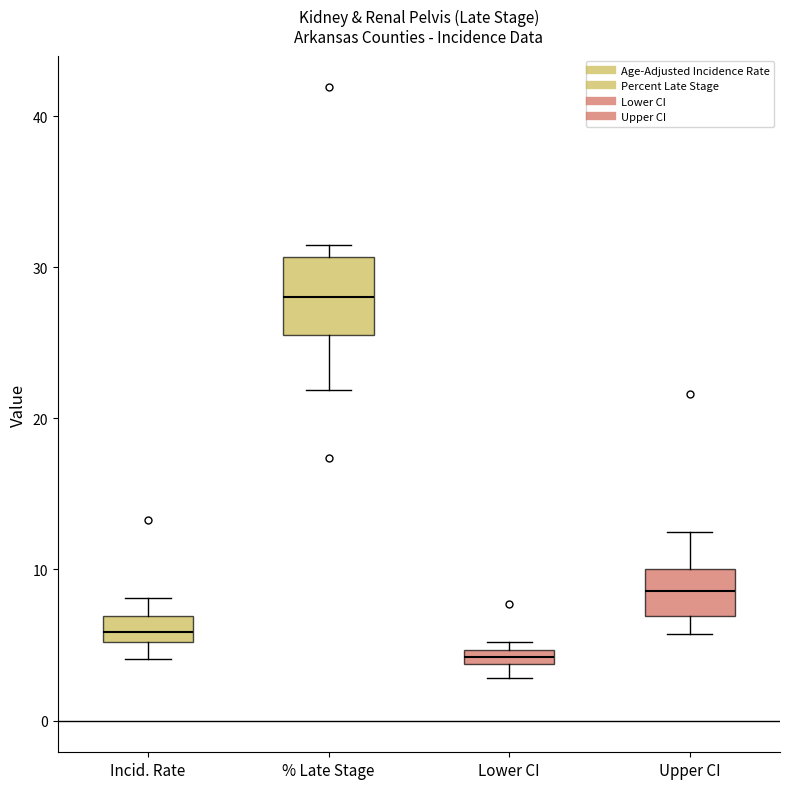

Which box is the tallest, from its lower edge to its upper edge?

% Late Stage